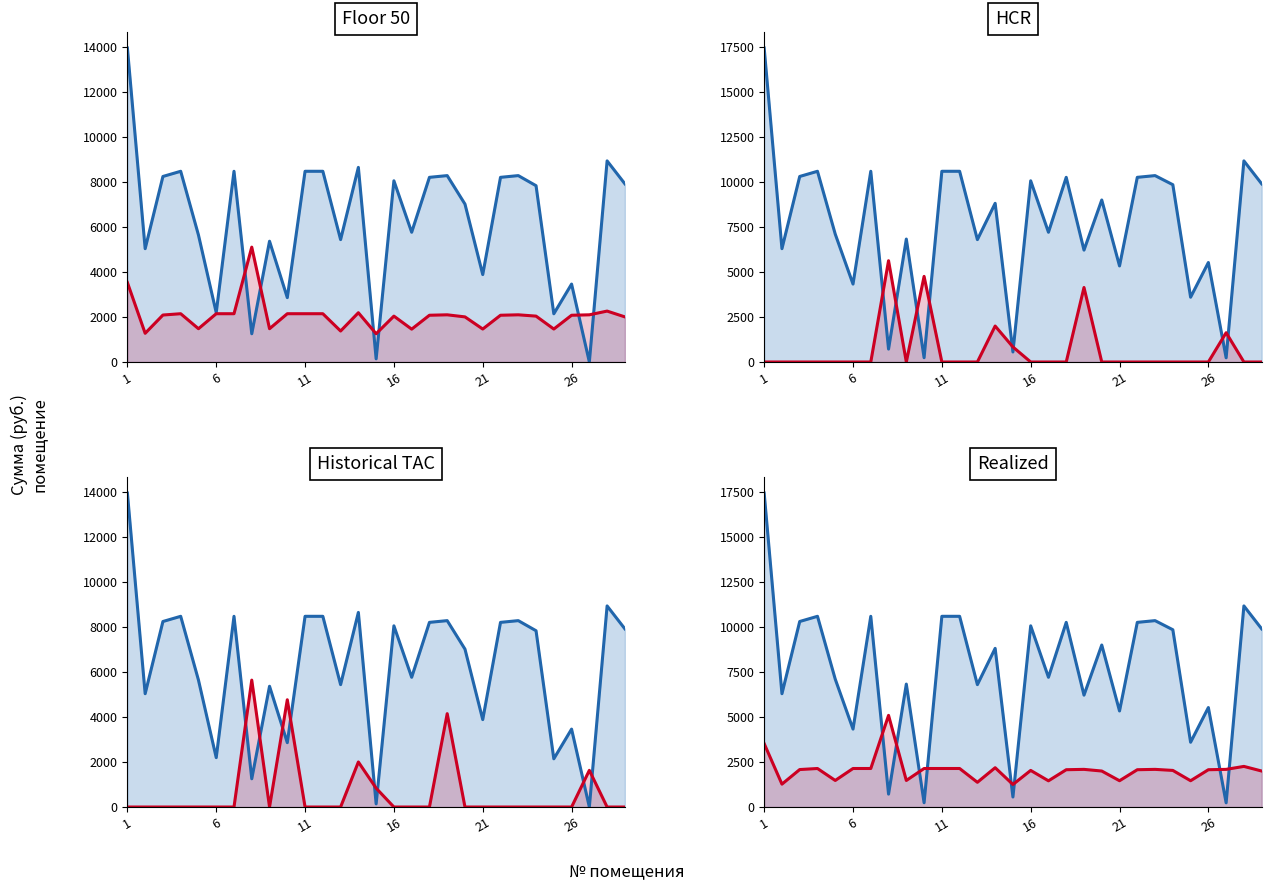

What is the difference between the maximum and second lowest values in the уплачено (line) series?

5634.5